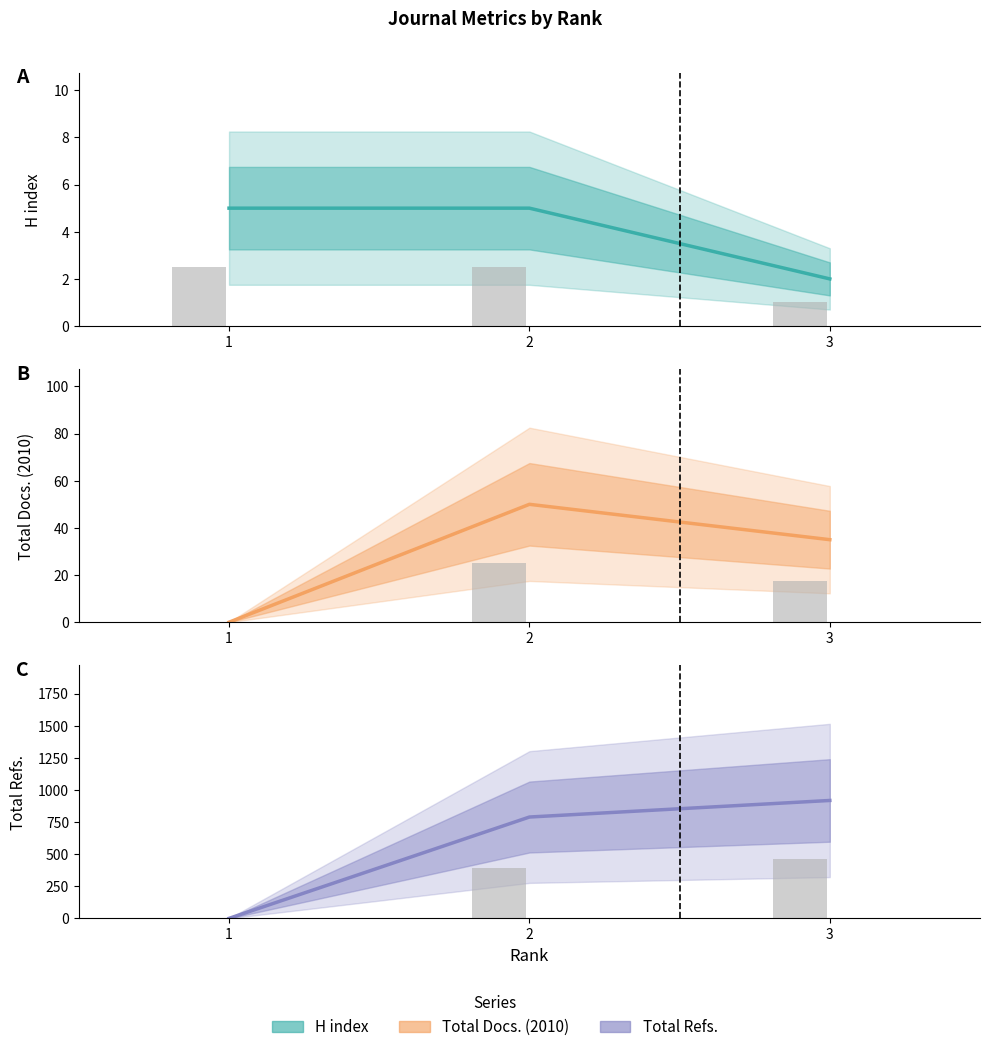

What value does the Total Refs. (line) series have at 3, to the nearest 10?

920